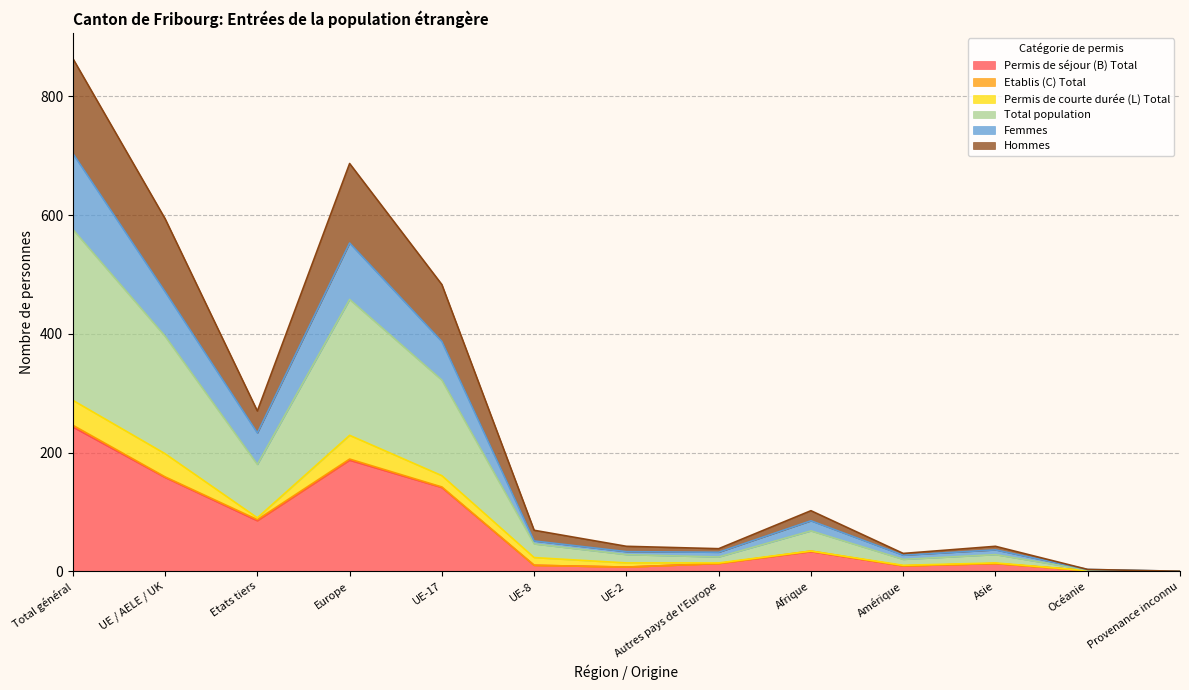

What is the label of the 6th point from the right?

Autres pays de l'Europe